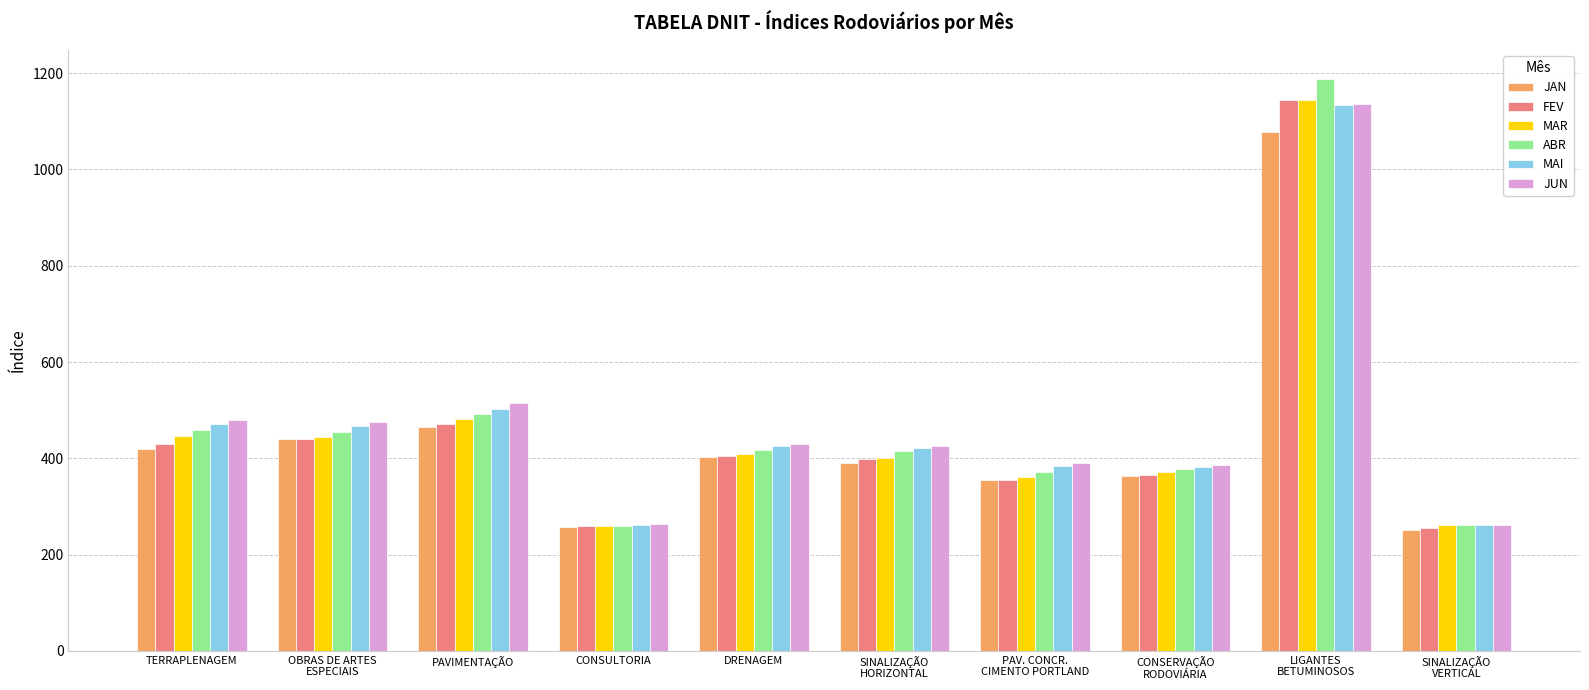

At which label is MAI closest to 697?

PAVIMENTAÇÃO